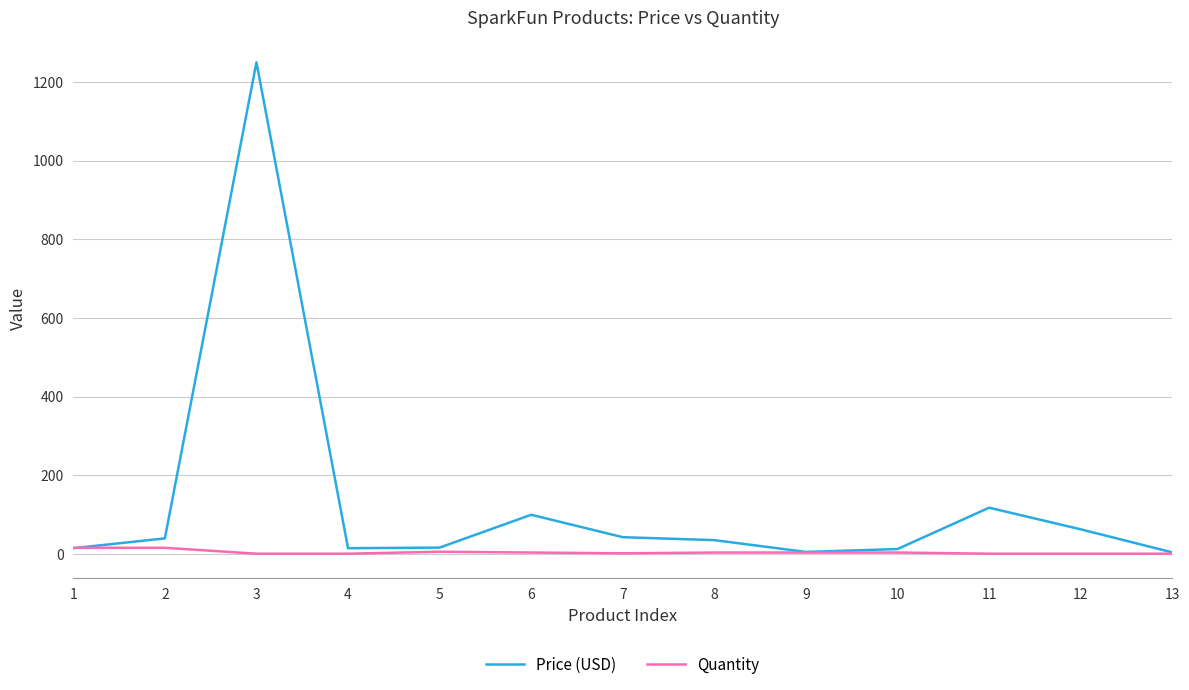

What is the difference between the maximum and second lowest values in the Quantity series?

15.0